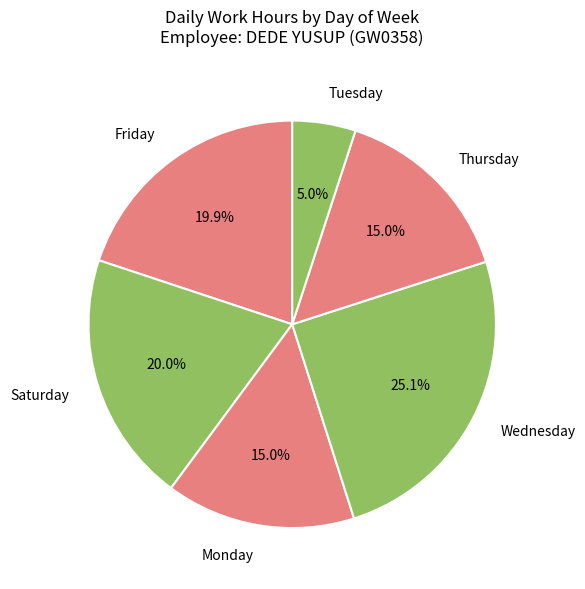

Which has a higher value, Thursday or Wednesday?

Wednesday